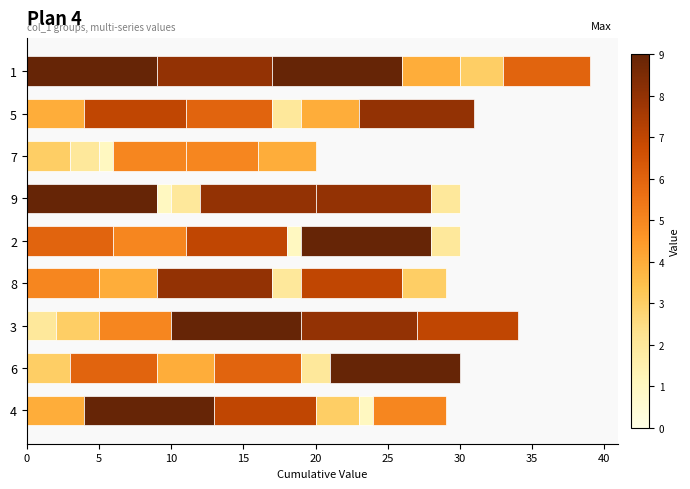

How many series are shown in this chart?

6